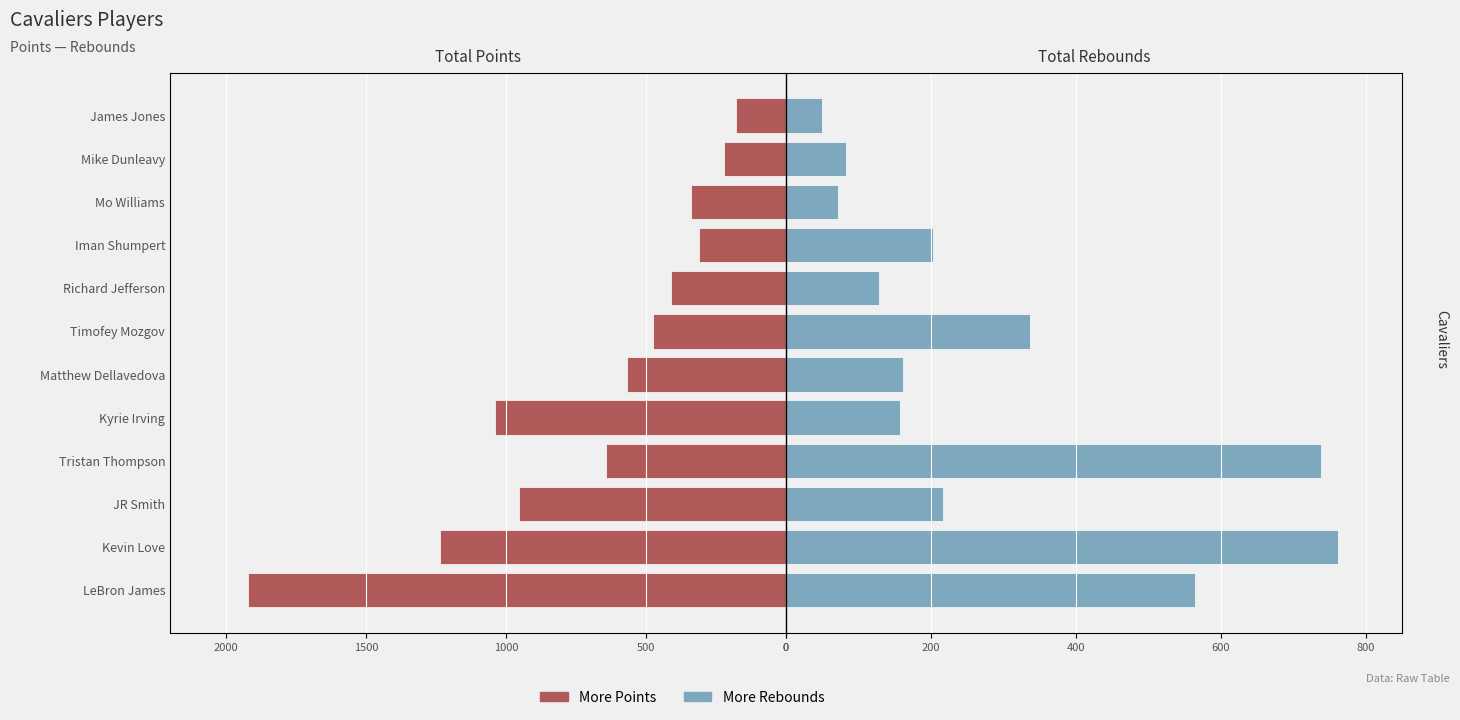

How many distinct data groups are displayed?

2